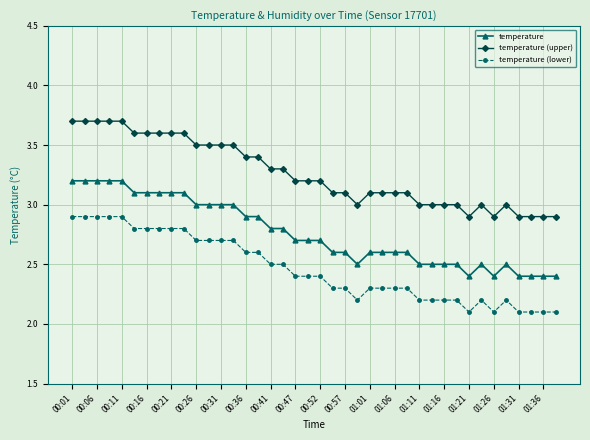

At how many categories does at least one series exceed 2?

40